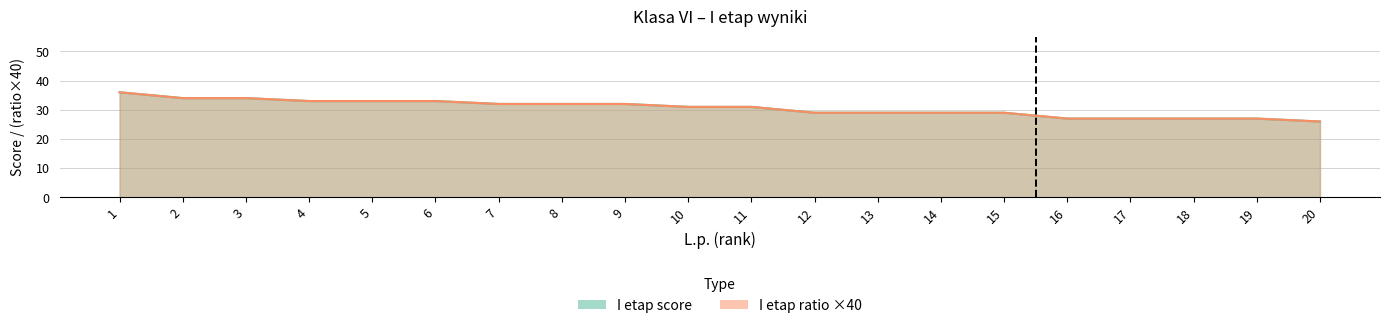

At which label does I etap score reach its minimum?

20